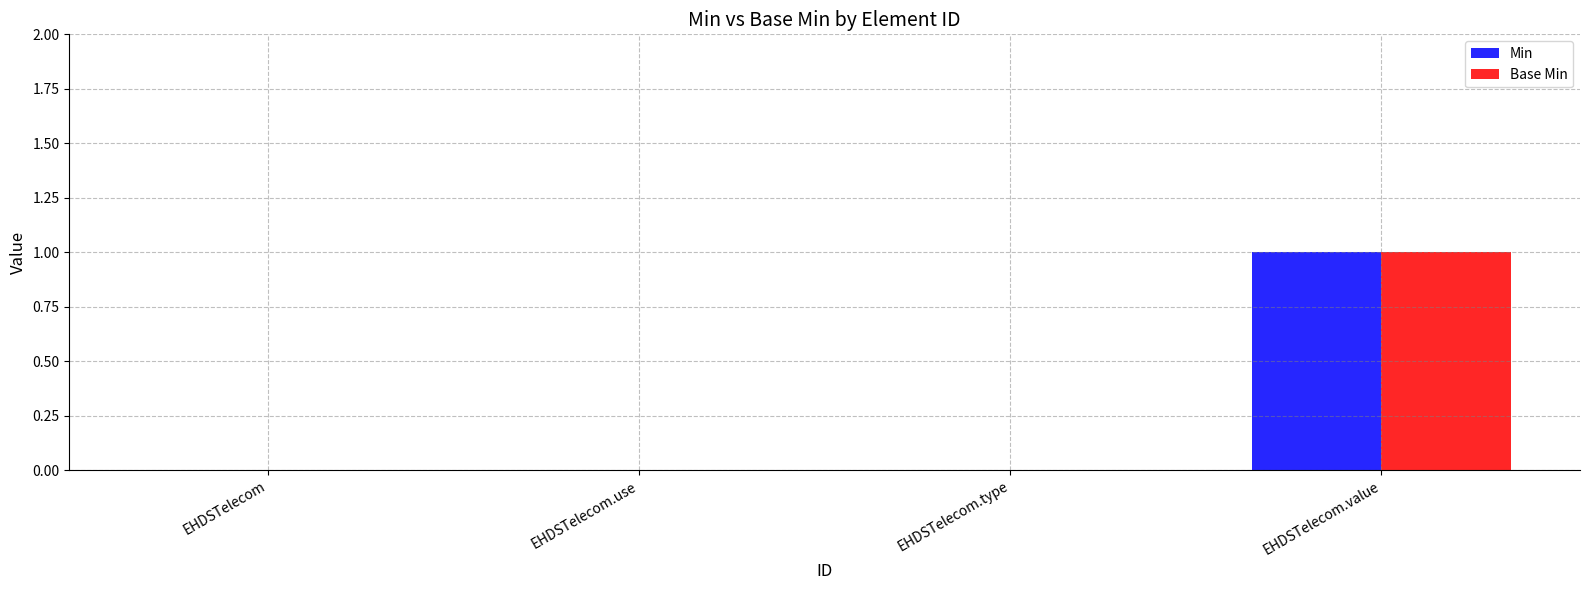

Reading right to left, what are all the values shown in this chart?

Min: EHDSTelecom.value=1	EHDSTelecom.type=0	EHDSTelecom.use=0	EHDSTelecom=0
Base Min: EHDSTelecom.value=1	EHDSTelecom.type=0	EHDSTelecom.use=0	EHDSTelecom=0